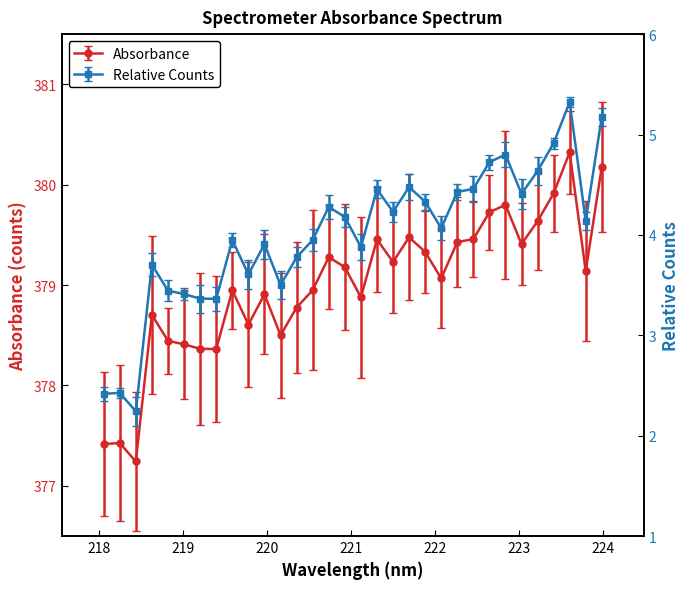

Where is the data nearest to the value 378?

219.3979